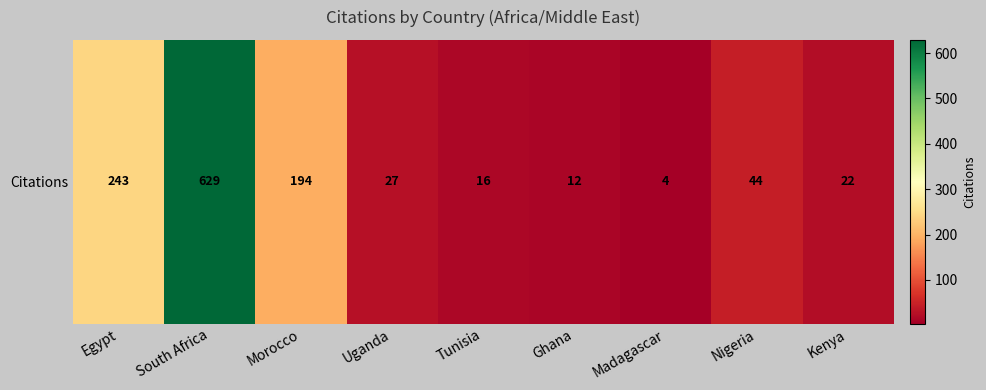

What is the average value?

132